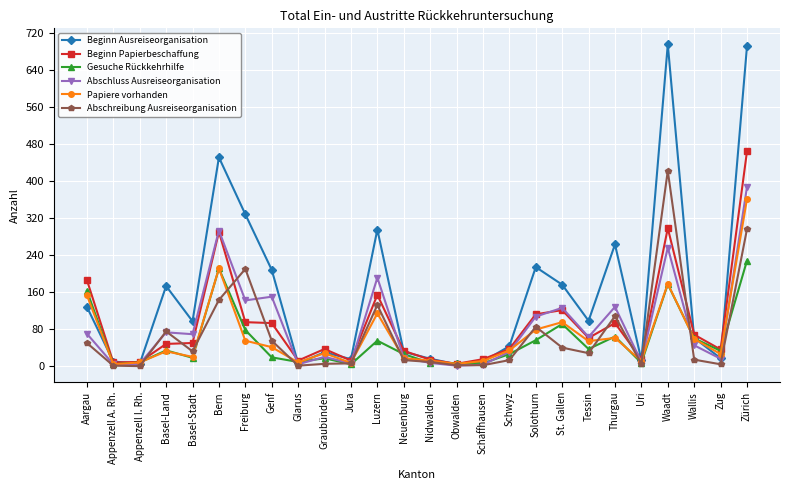

At which category is the sum across all series the highest?

Zürich